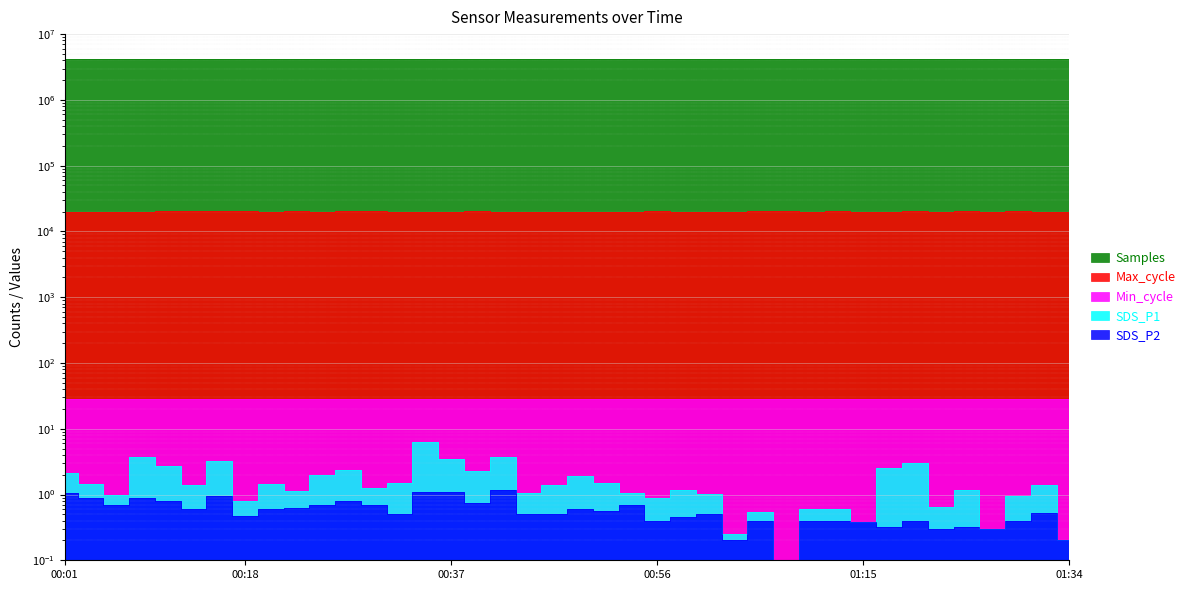

What is the smallest value displayed?

0.1